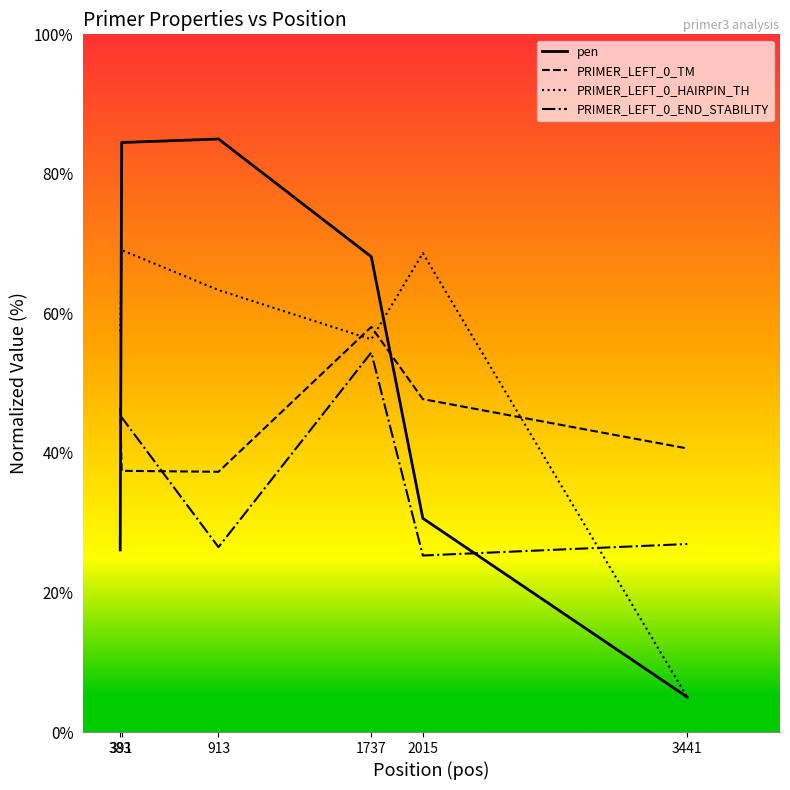

What is the minimum value shown in the chart?

5.0